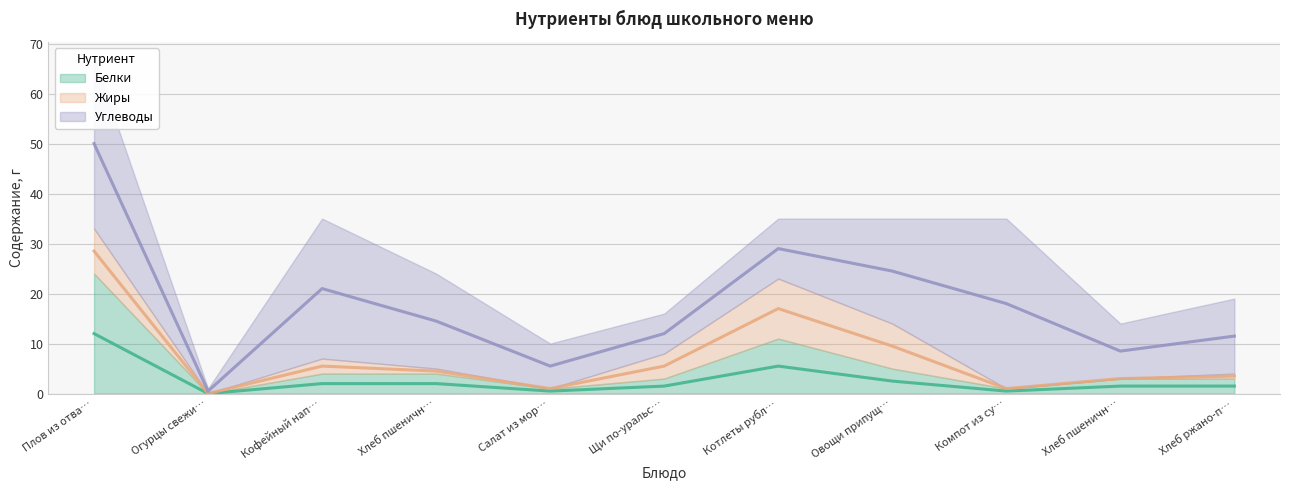

True or false: Углеводы and Белки cross at least once.

False